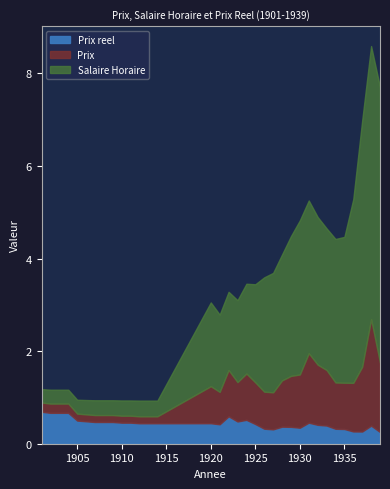

What is the lowest value of the Prix series?

0.1